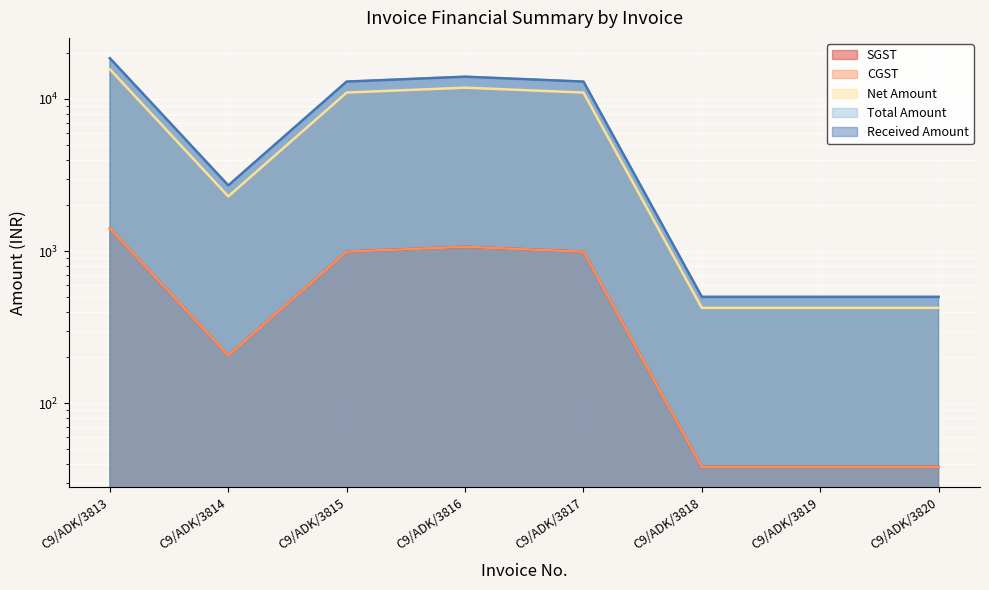

How many data points in Net Amount are less than 11016?

4